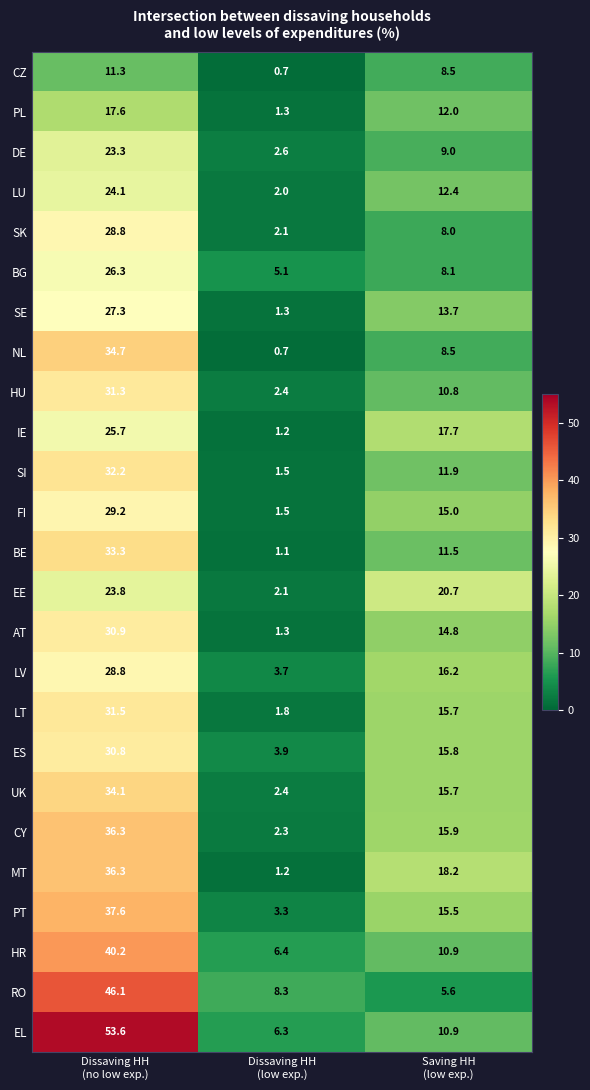

What is the minimum value for CY?

2.3